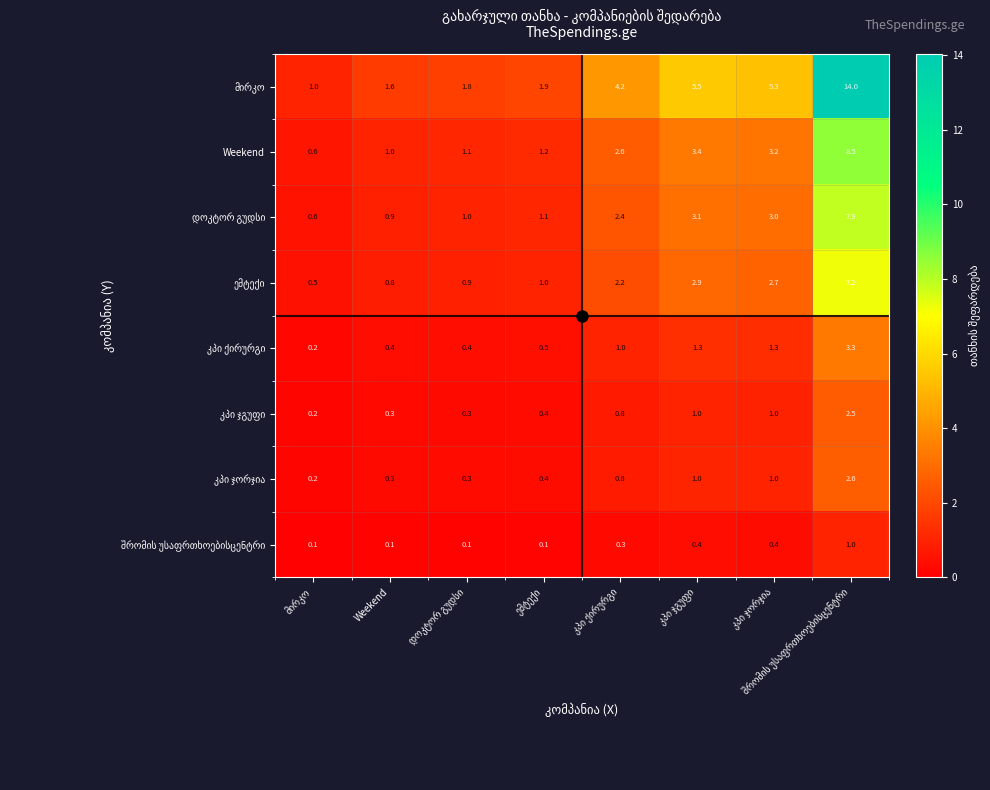

What is the maximum value shown in the chart?

14.0